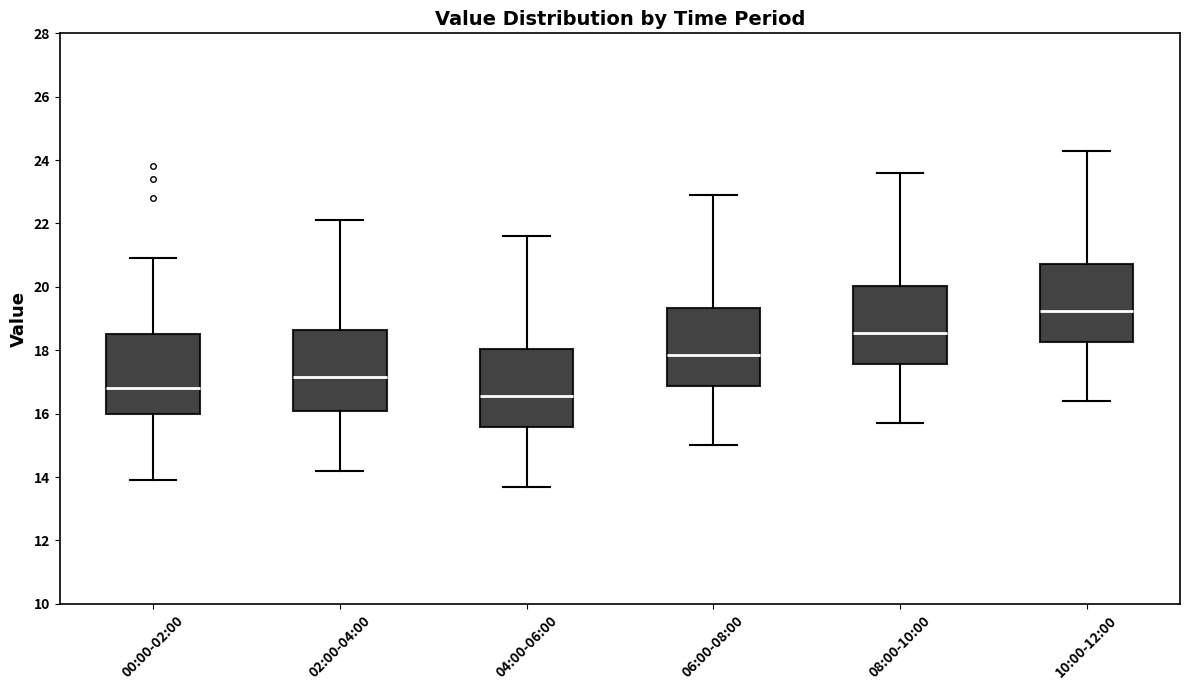

Reading left to right, read every box against the y-axis: the position of its median line, the range the box covers, and the ends of its whiskers. The values are not printed on the chart, so give them approximately, as read against the axis.

00:00-02:00: median 16.8, box 16.0 to 18.6, whiskers 14.0 to 21.0
02:00-04:00: median 17.2, box 16.0 to 18.6, whiskers 14.2 to 22.2
04:00-06:00: median 16.6, box 15.6 to 18.0, whiskers 13.8 to 21.6
06:00-08:00: median 17.8, box 16.8 to 19.4, whiskers 15.0 to 23.0
08:00-10:00: median 18.6, box 17.6 to 20.0, whiskers 15.8 to 23.6
10:00-12:00: median 19.2, box 18.2 to 20.8, whiskers 16.4 to 24.4